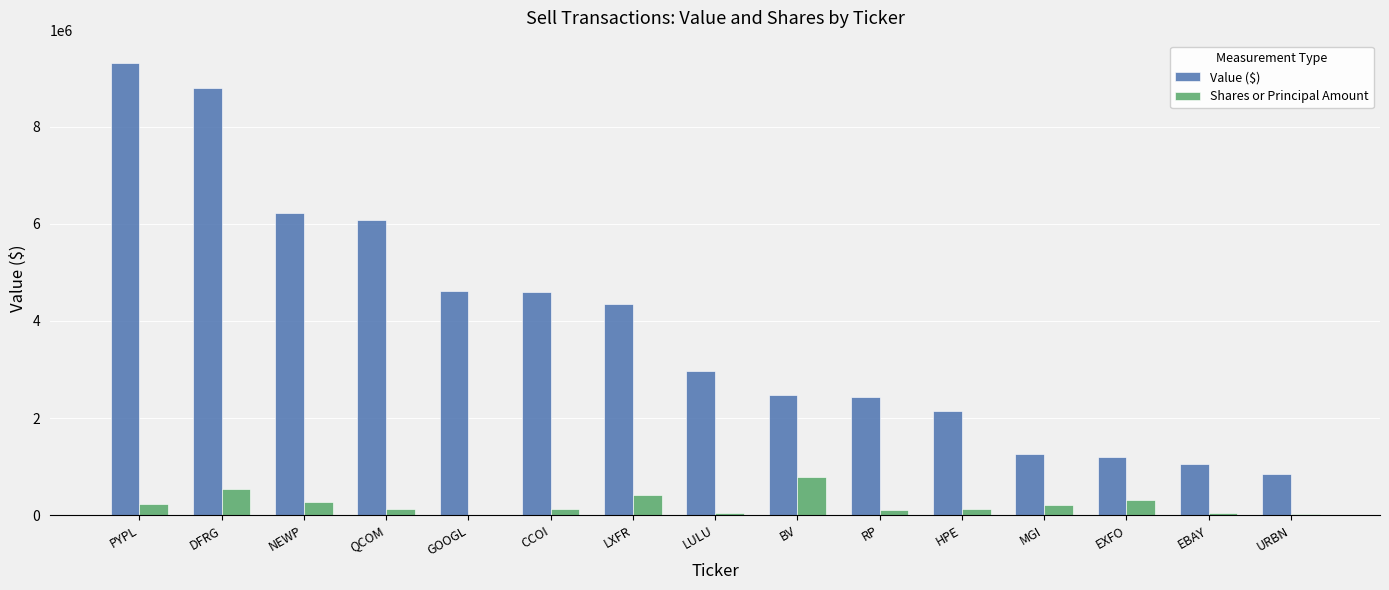

Between NEWP and GOOGL, which series saw the biggest shift?

Value ($)